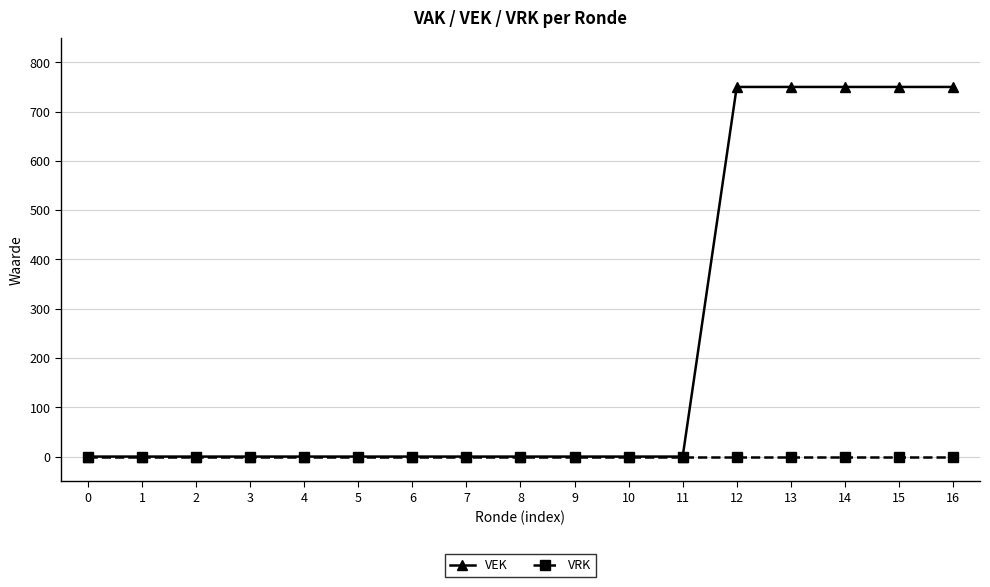

Rank the series by their maximum value, from lowest to highest.

VRK, VEK